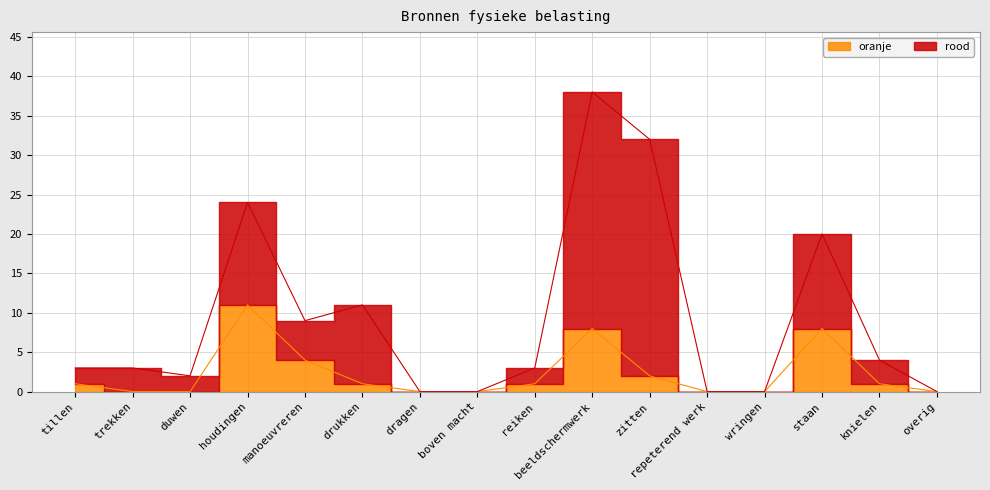

What position from the left is wringen?

13